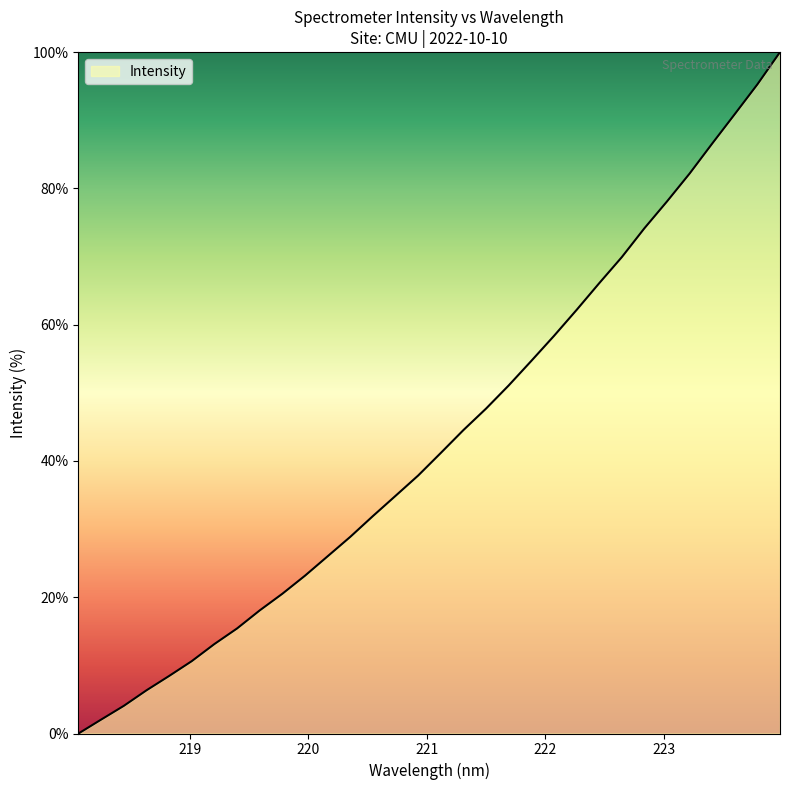

What is the greatest value displayed?

100.0